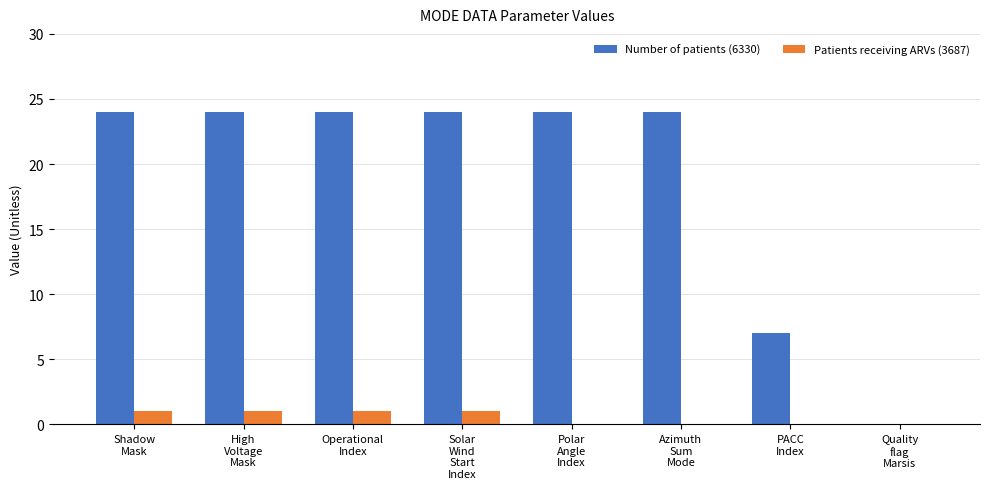

Which series has the largest total across all categories?

Number of patients (6330)